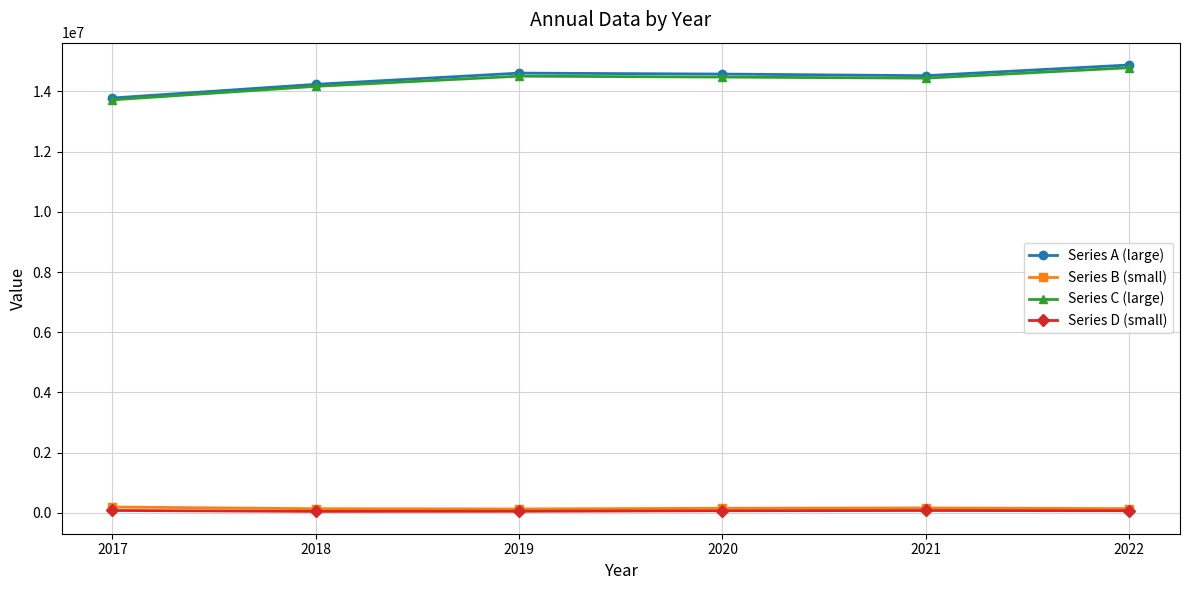

At how many categories does at least one series exceed 8826948?

6